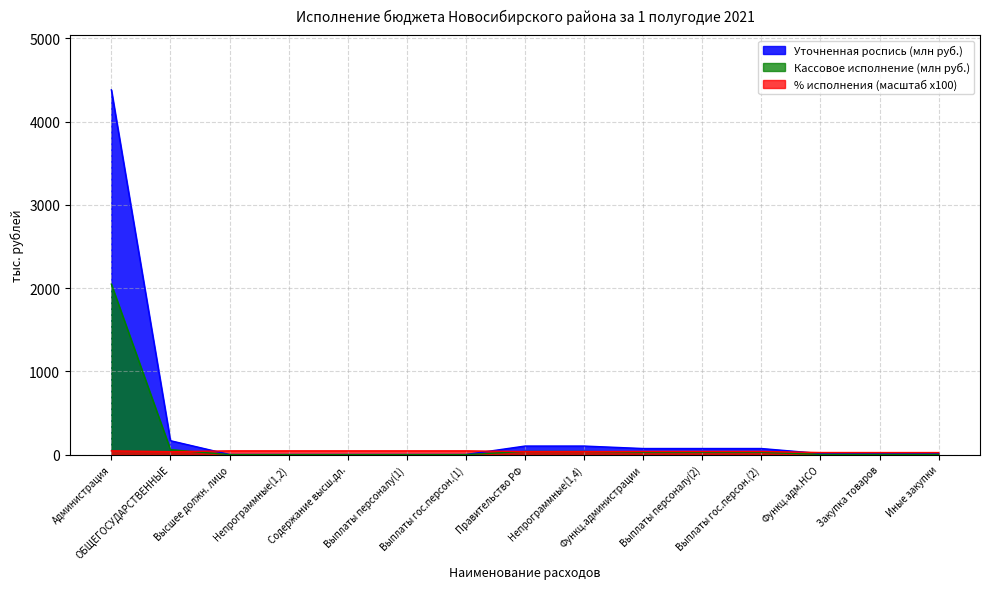

Which series has the largest range (max minus min)?

Уточненная роспись (млн руб.)